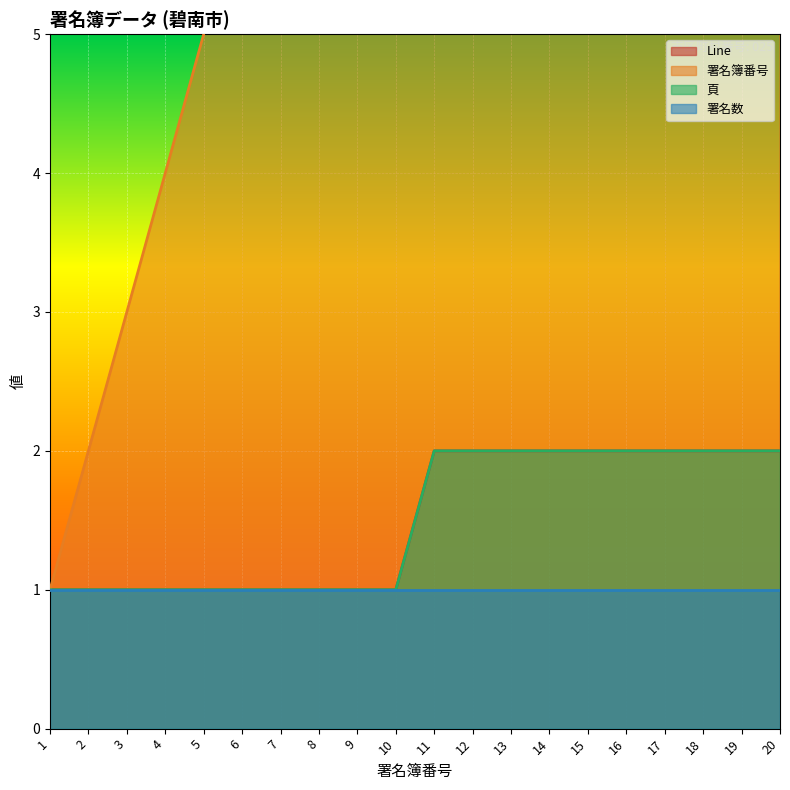

Between 4 and 15, which is larger?

15